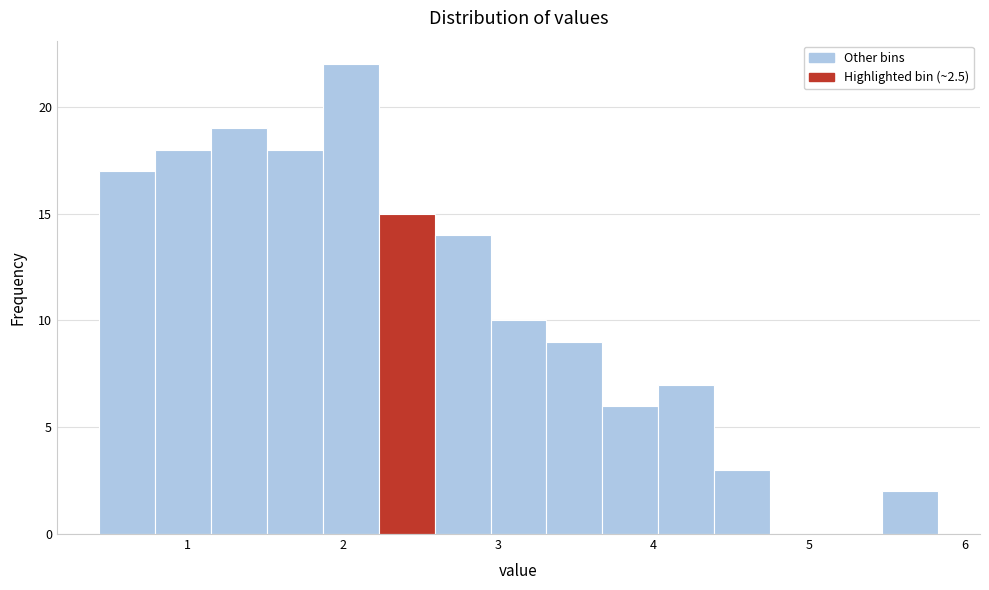

Read against the x-axis, roughly where is the centre of the tallest bar?

2.1